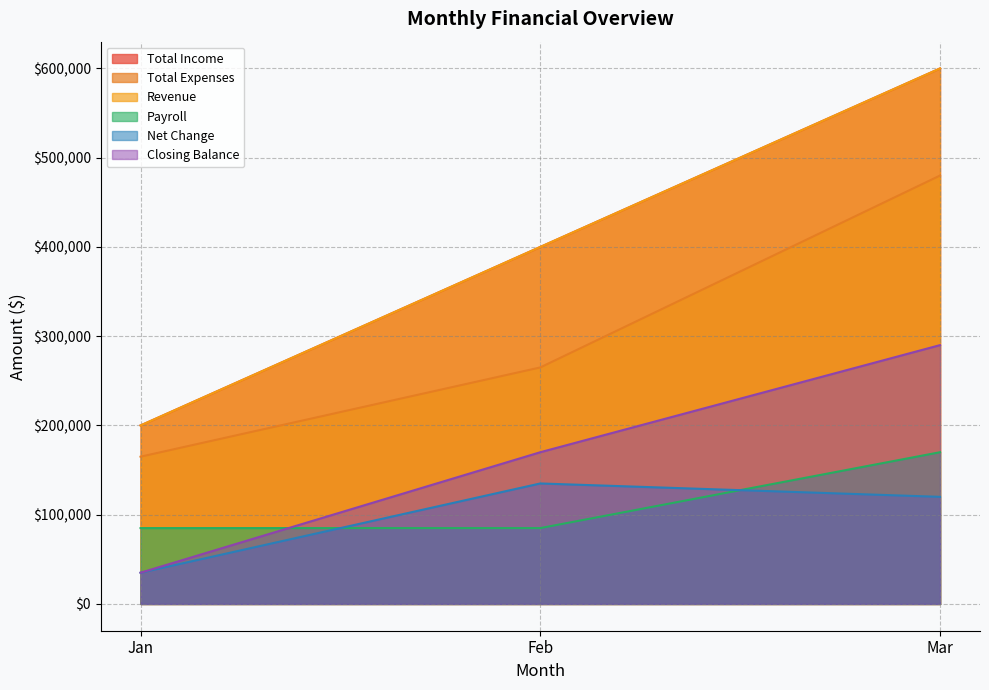

Which series has the largest total across all categories?

Total Income